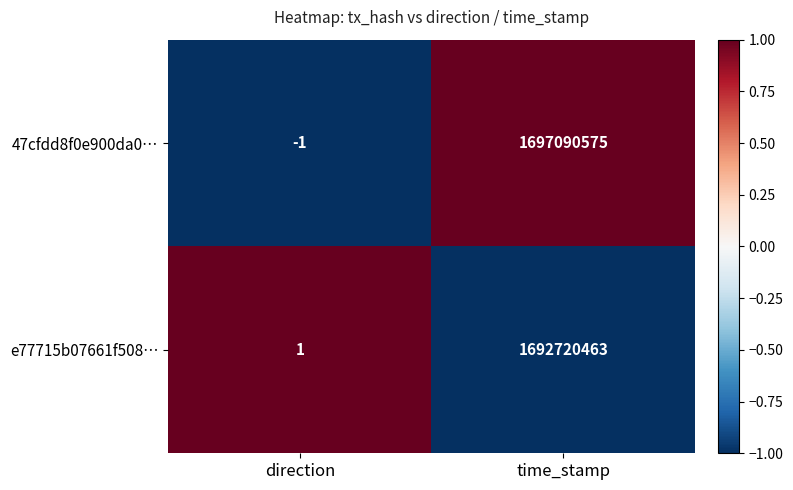

What is the difference between the maximum and minimum values in the 47cfdd8f0e900da0… series?

1697090576